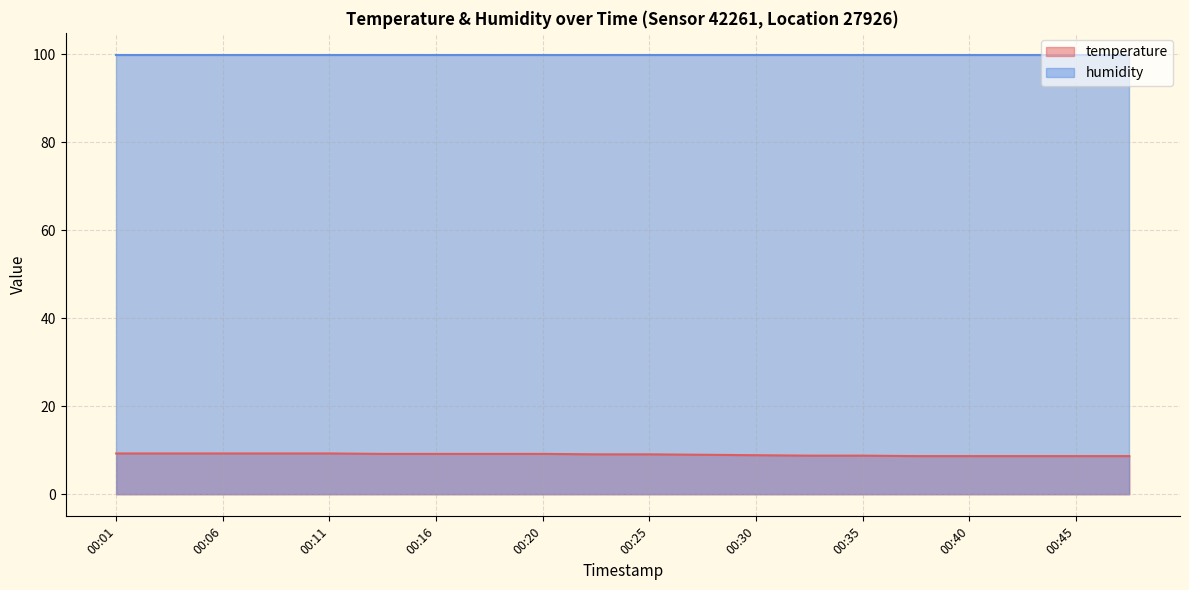

How many lines are shown in the chart?

2